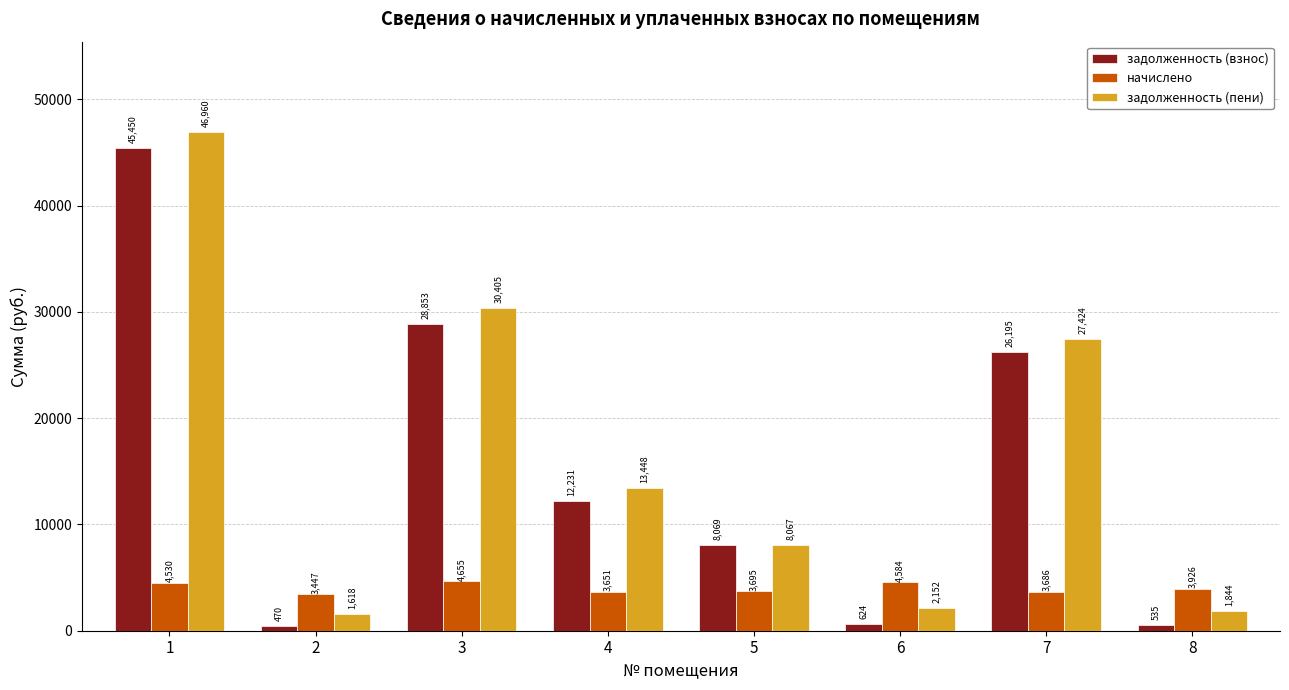

How many bars are there in total?

24